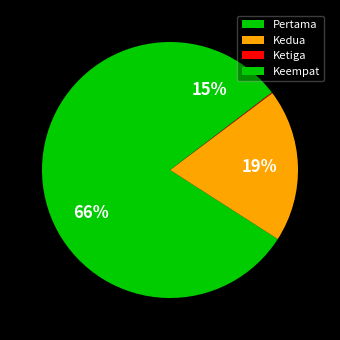

Approximately how many times larger is the value at Keempat compared to Kedua?

0.8